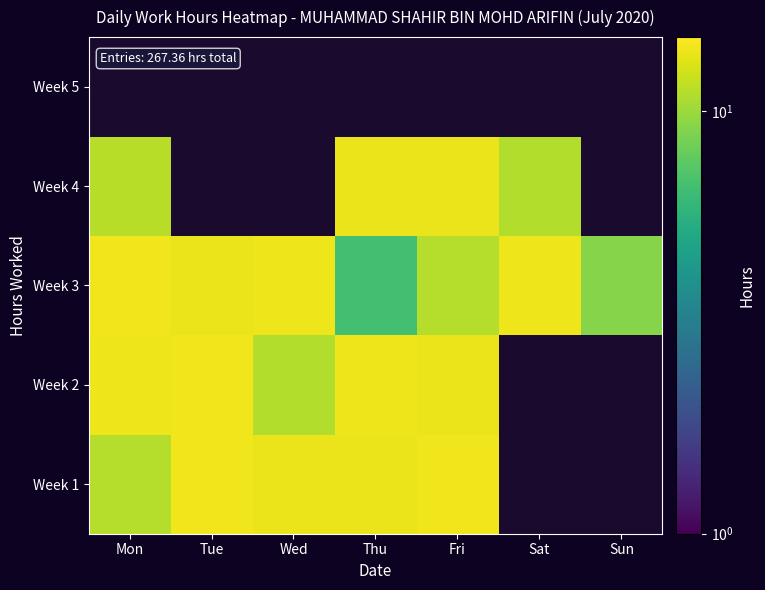

Is the value of Week 1 at Sat greater than the value of Week 5 at Fri?

No